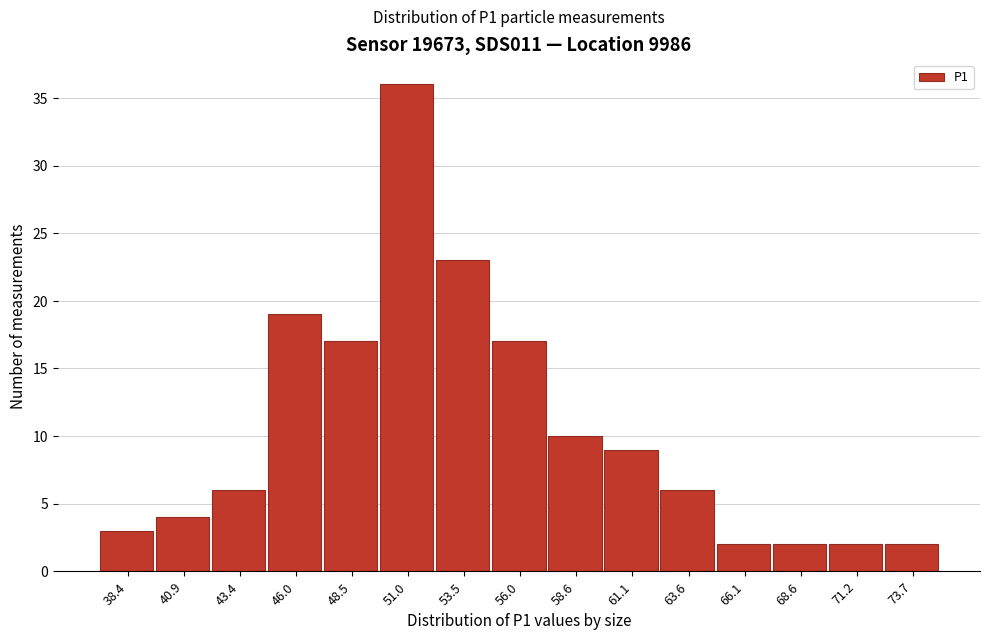

Reading left to right, list all the values displayed in this chart.

3	4	6	19	17	36	23	17	10	9	6	2	2	2	2